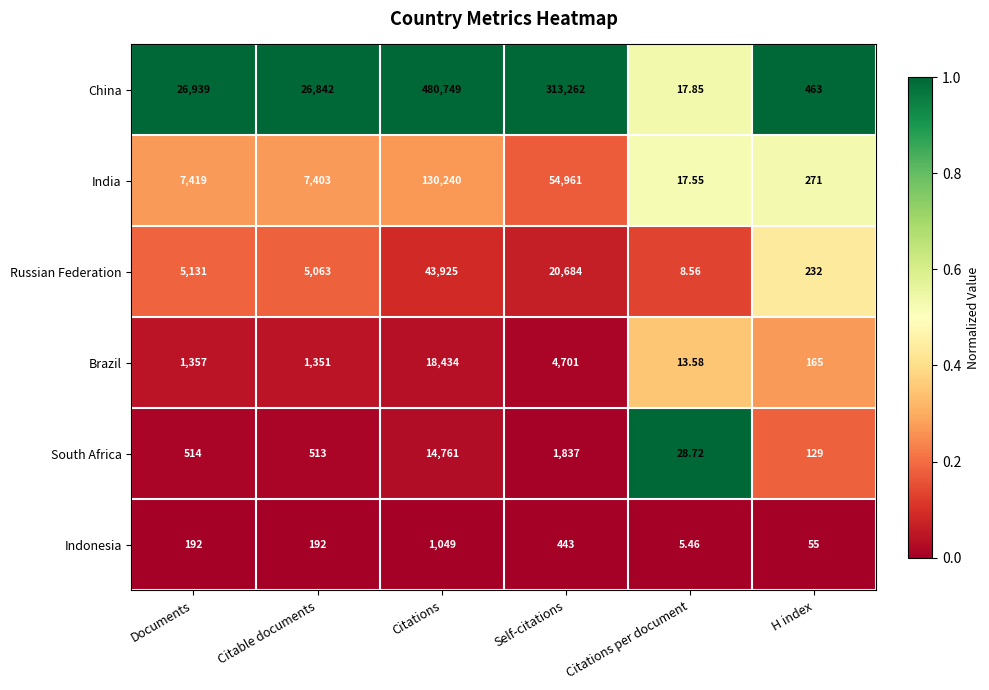

Which series changed the most between Citations per document and H index?

China